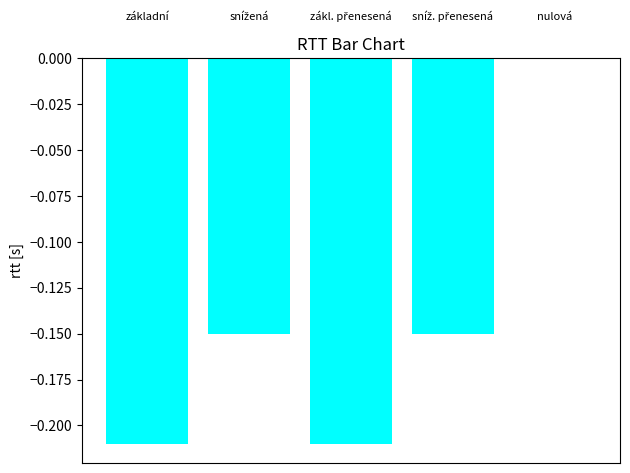

What is the sum of all values?

-0.7